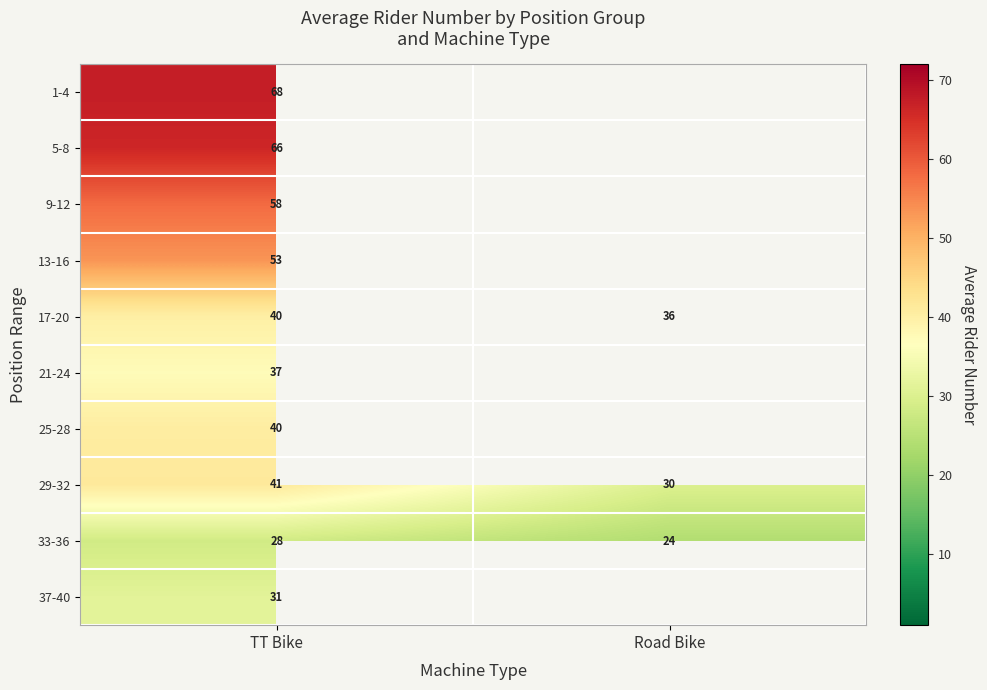

Which category has the lowest value in the 29-32 series?

Road Bike